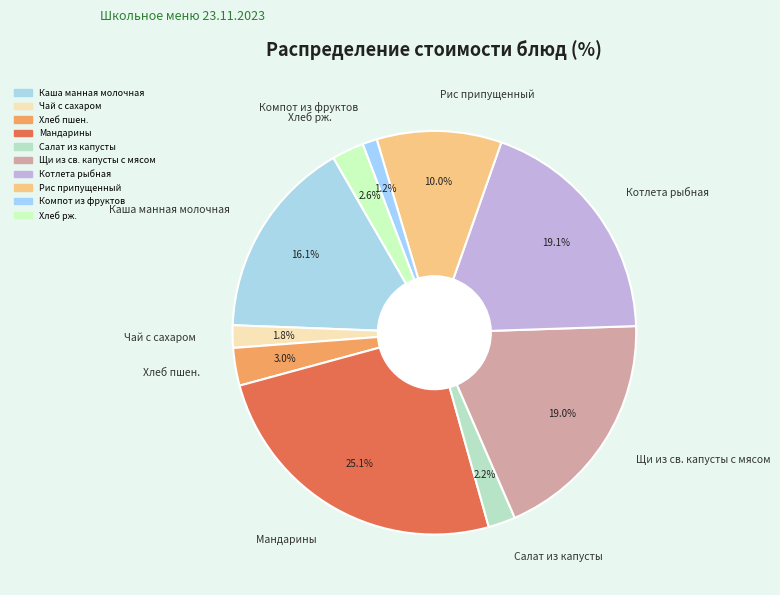

Is there a majority slice in this chart?

No